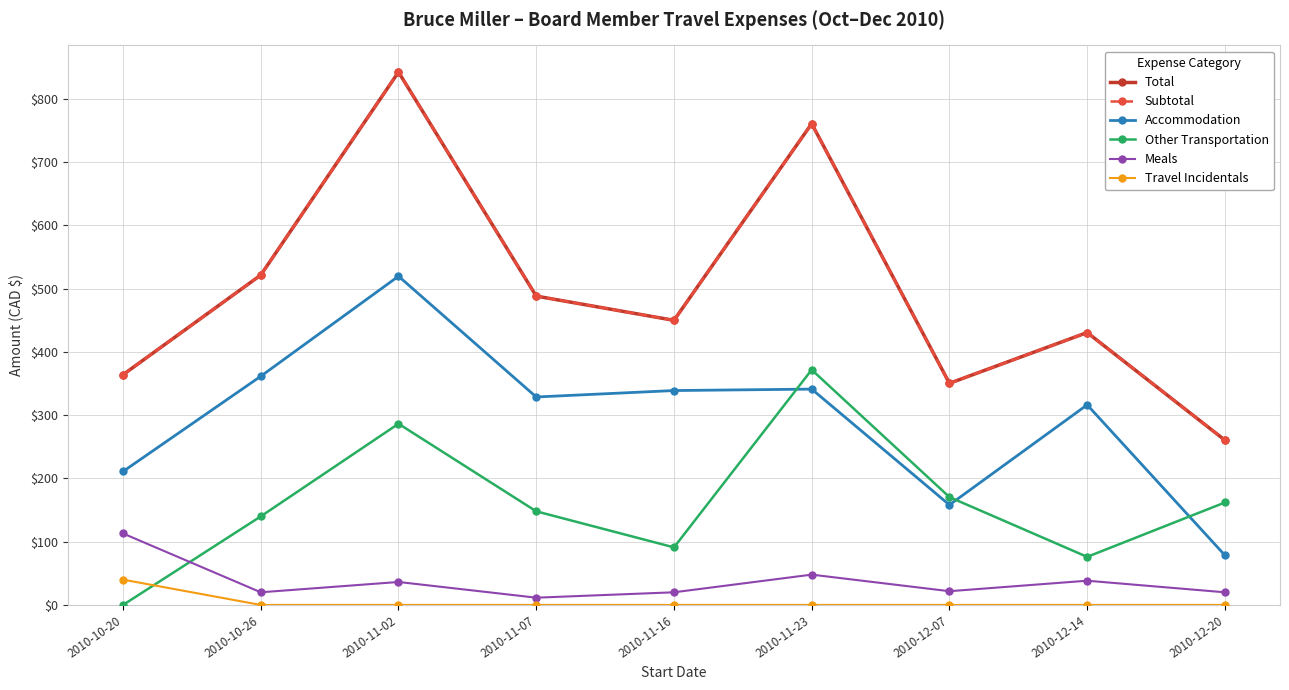

How many lines are shown in the chart?

6